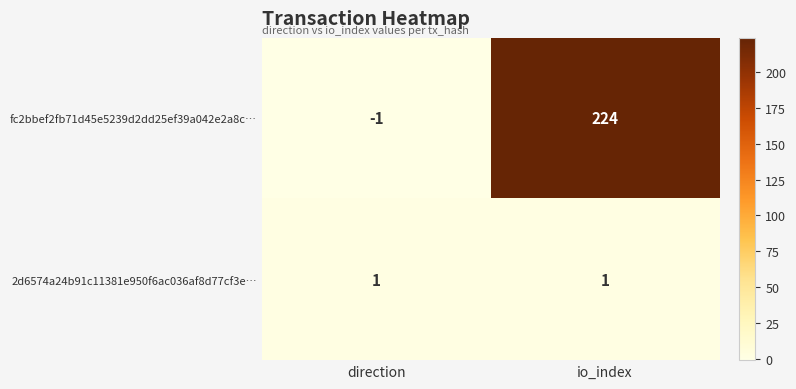

What is the average value of the fc2bbef2fb71d45e5239d2dd25ef39a042e2a8c… series?

112